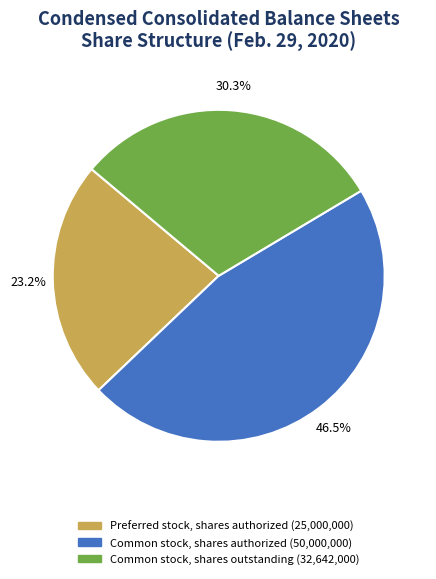

To the nearest percent, what is the difference between the Common stock, shares authorized and Common stock, shares outstanding slice percentages?

16%